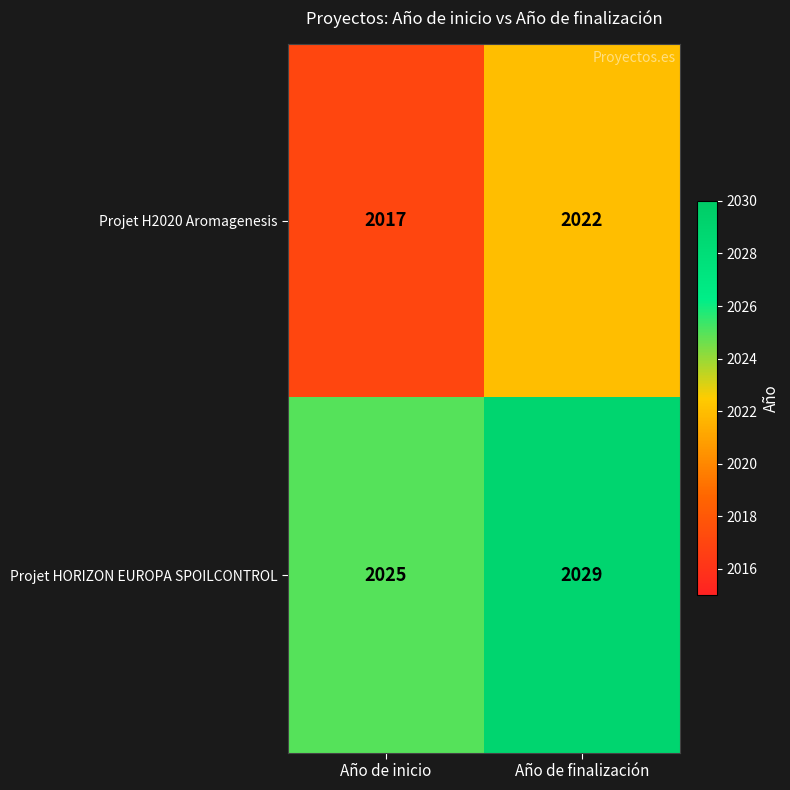

At which category does the chart reach its minimum across all series?

Año de inicio